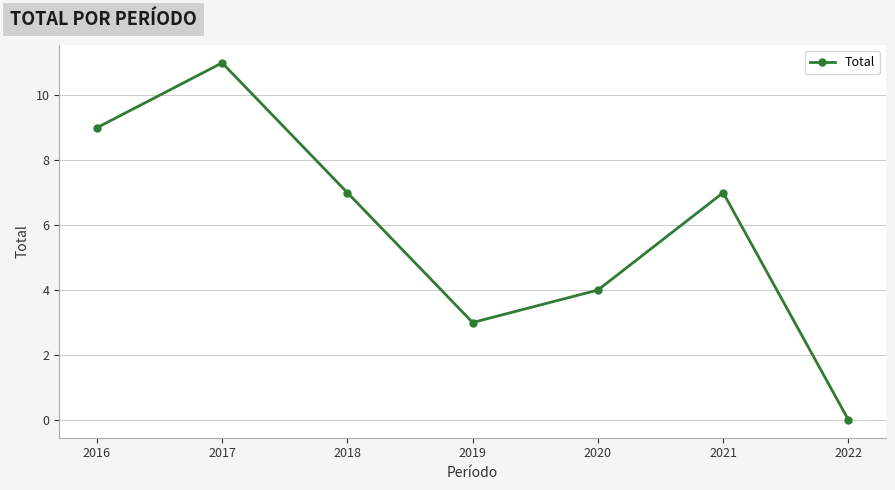

Where does the data first go above 7?

2016